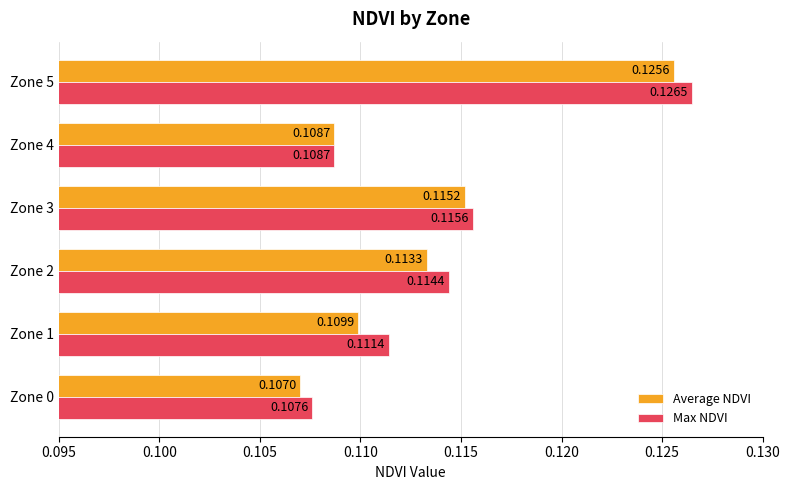

At how many categories does at least one series exceed 0?

6